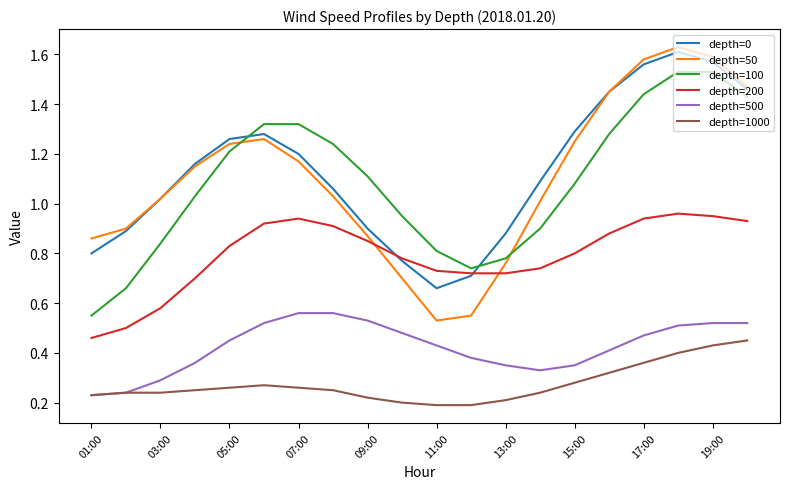

How many lines are shown in the chart?

6